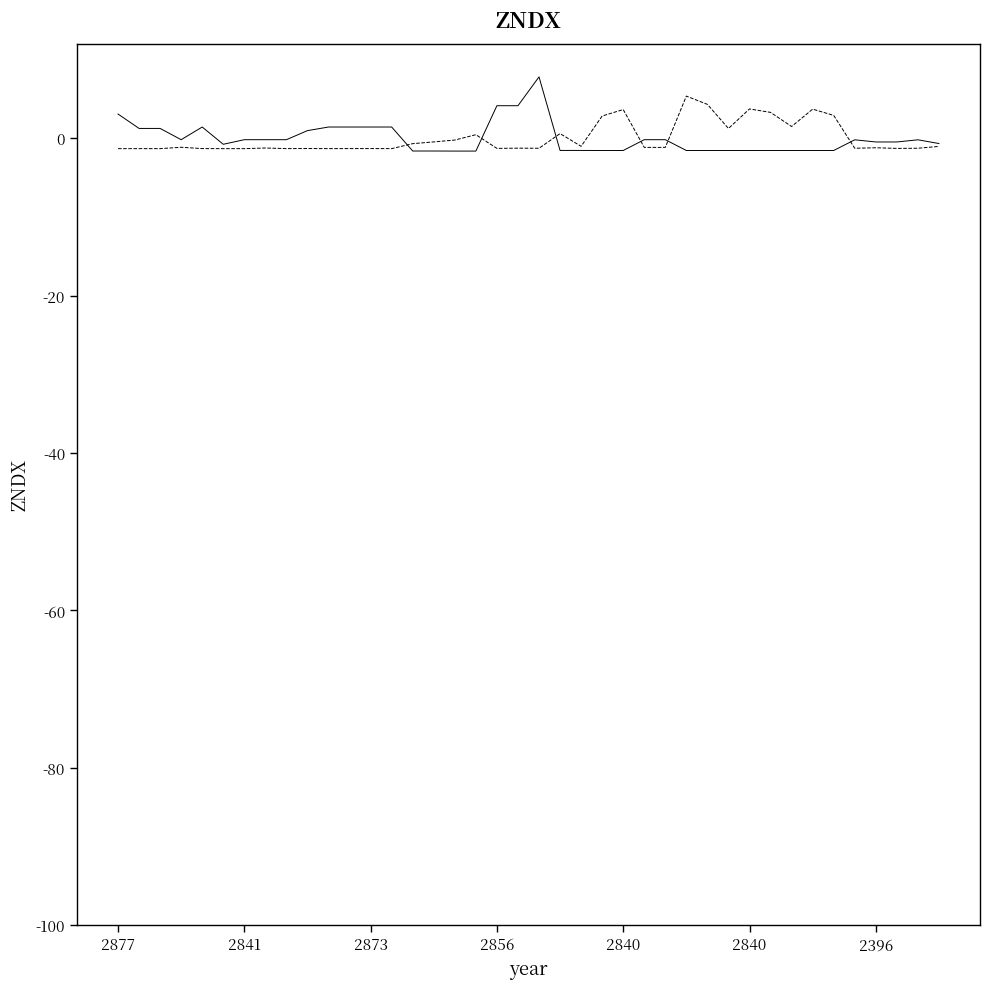

What is the greatest value displayed?

7.8